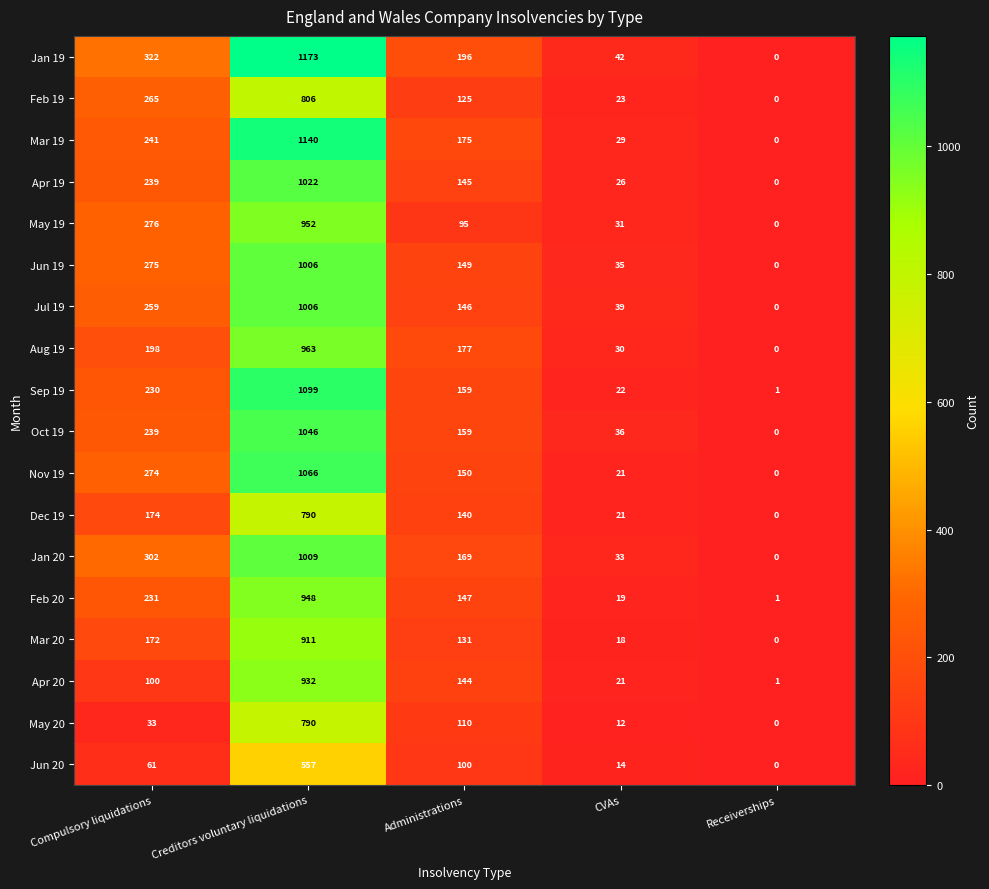

Which category has the highest value in the Jun 19 series?

Creditors voluntary liquidations